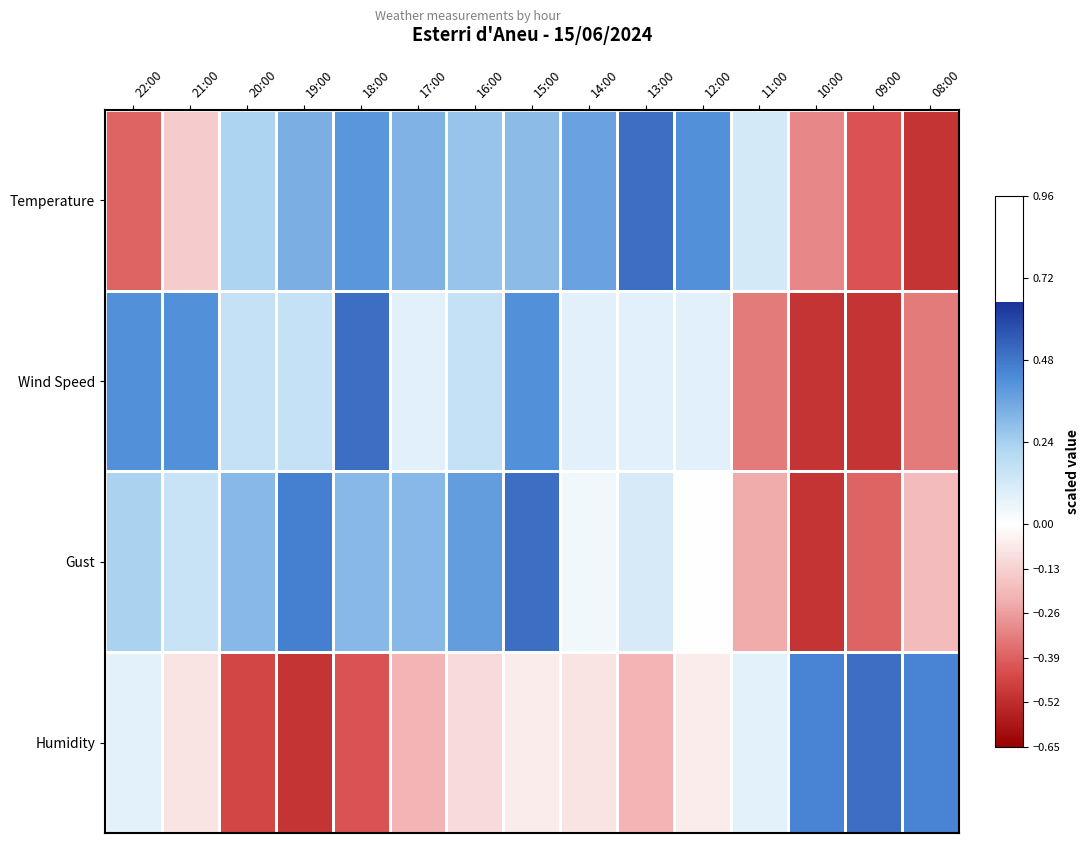

Between 10:00 and 09:00, which is larger?

10:00